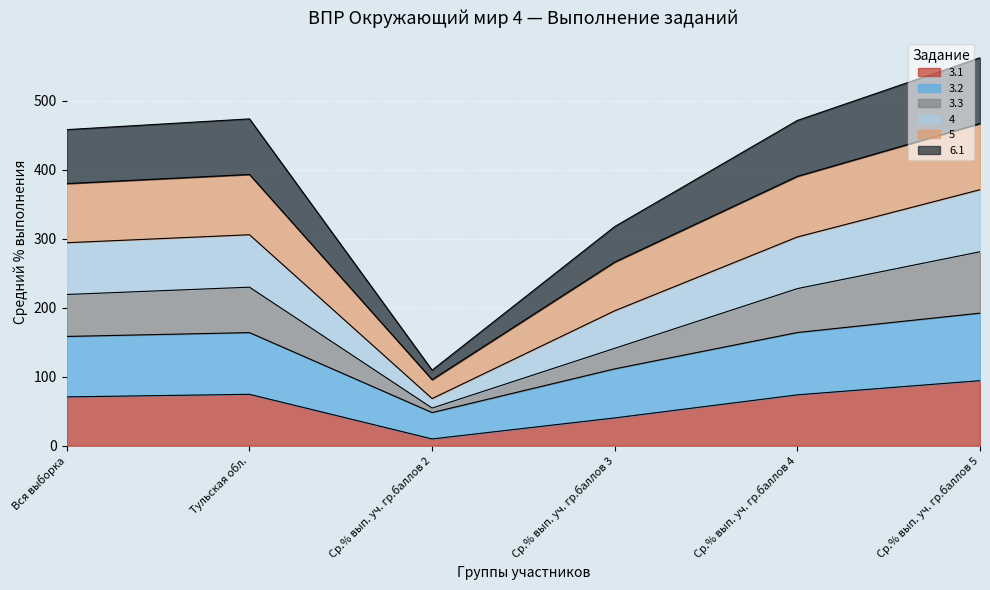

What is the total value across all series at Ср.% вып. уч. гр.баллов 4?

471.7